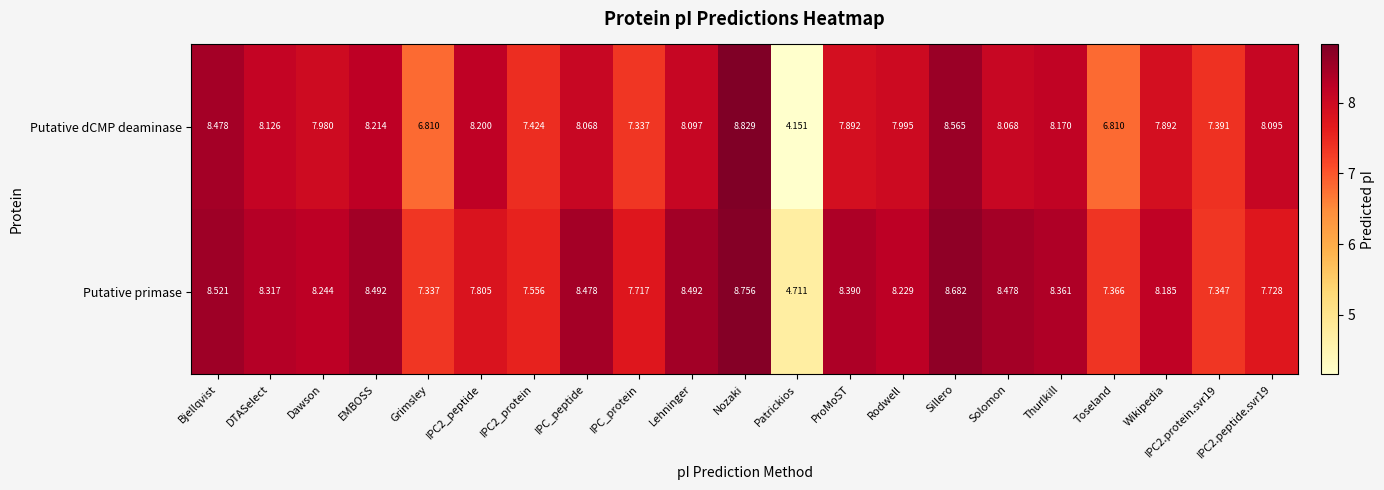

What is the total value across all series at Patrickios?

8.9